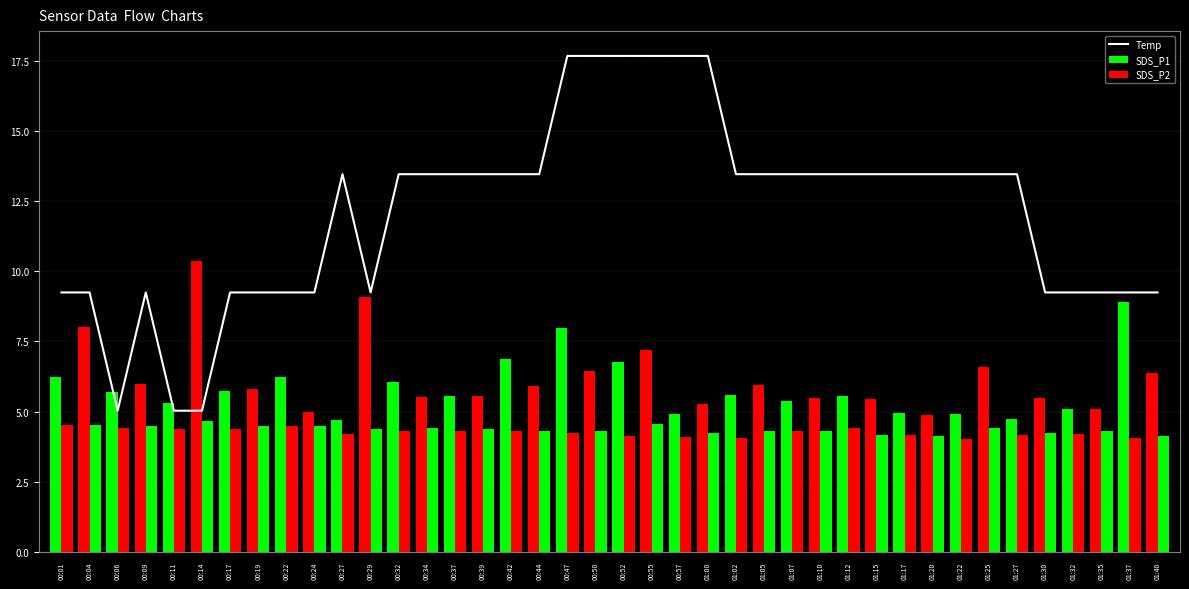

Count the number of categories in the chart.

40